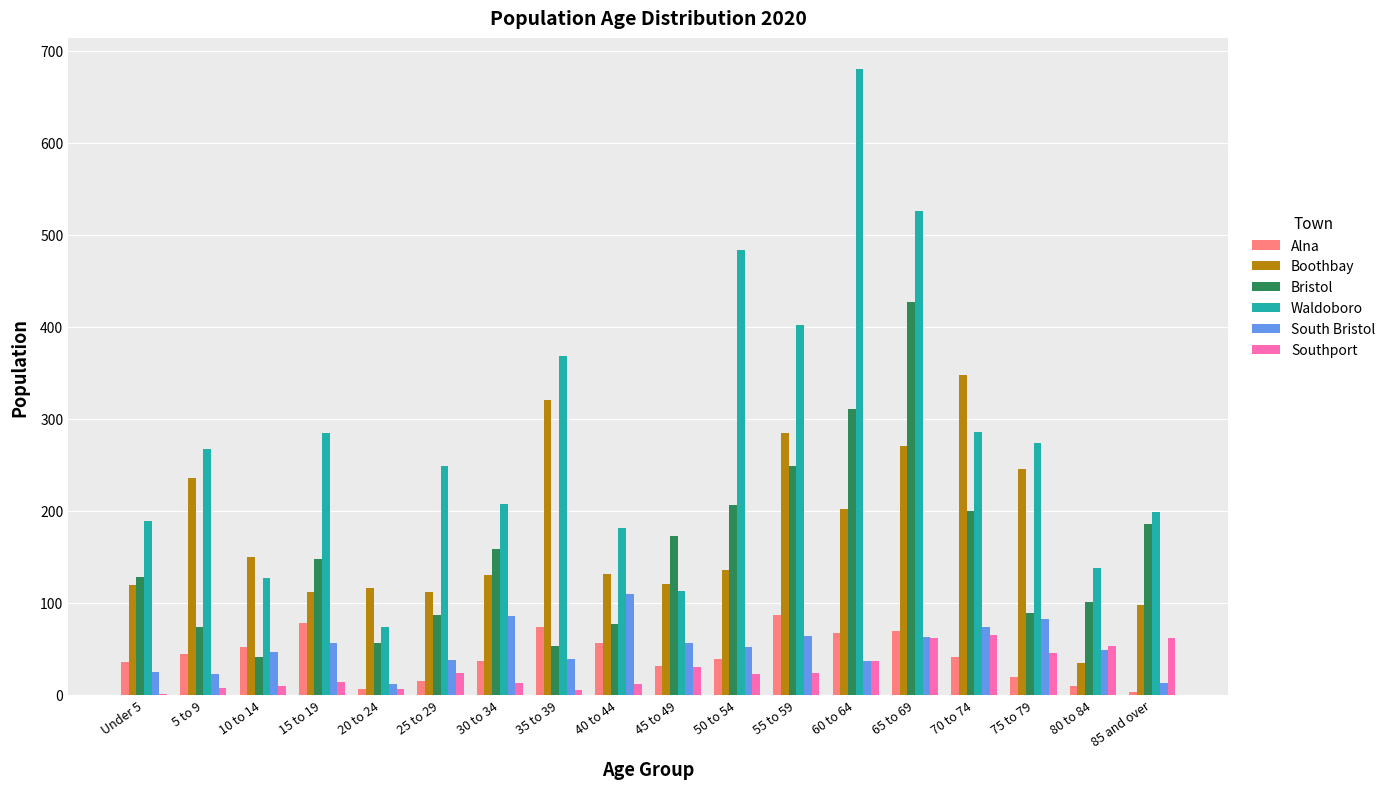

At which category is the sum across all series the highest?

65 to 69